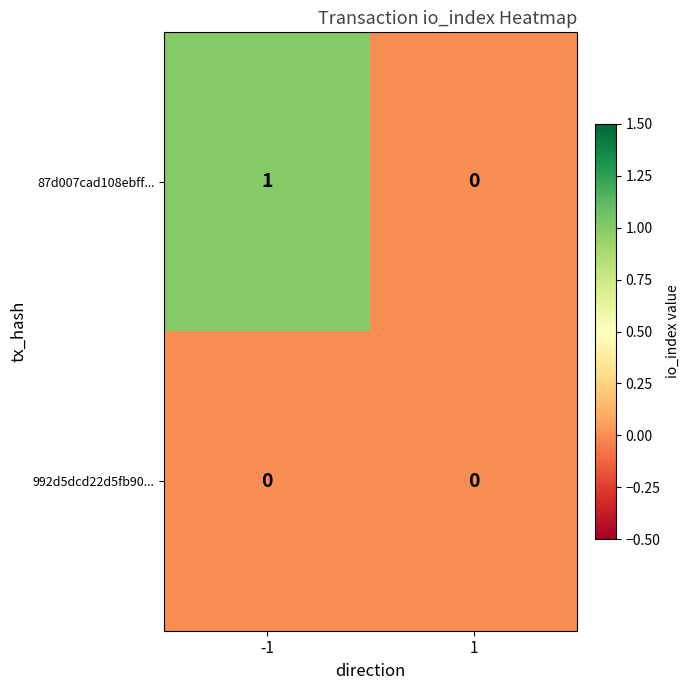

List the series in order of their overall mean, lowest first.

992d5dcd22d5fb90..., 87d007cad108ebff...